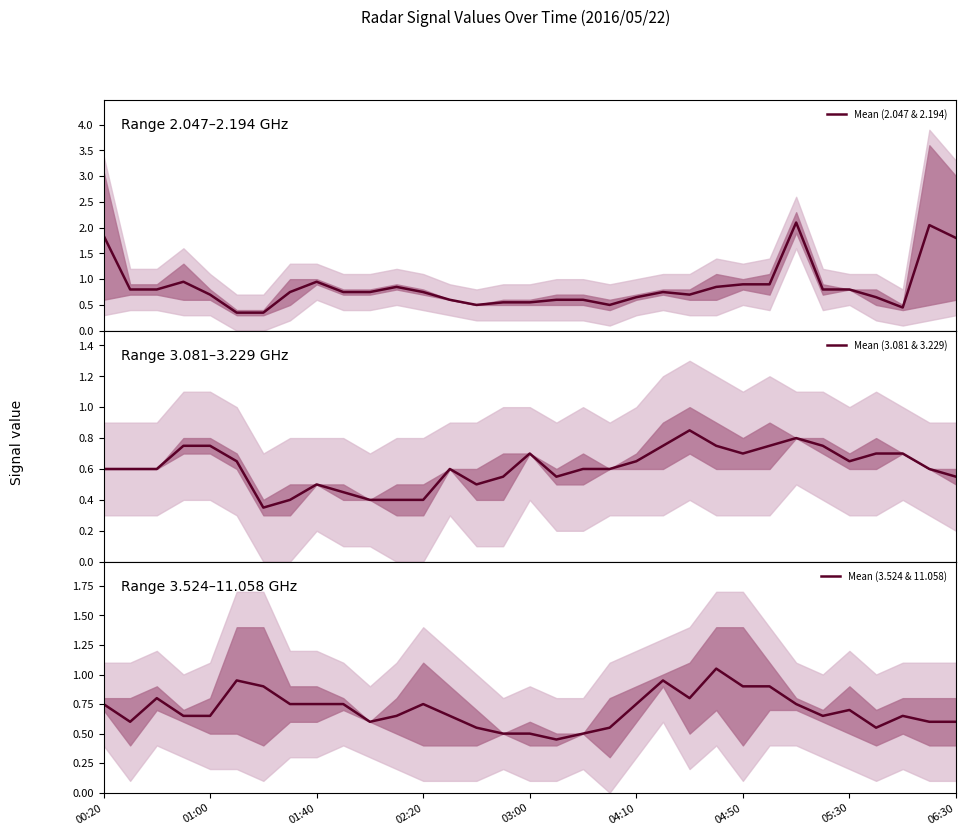

What is the maximum value for Mean (2.047 & 2.194)?

2.1